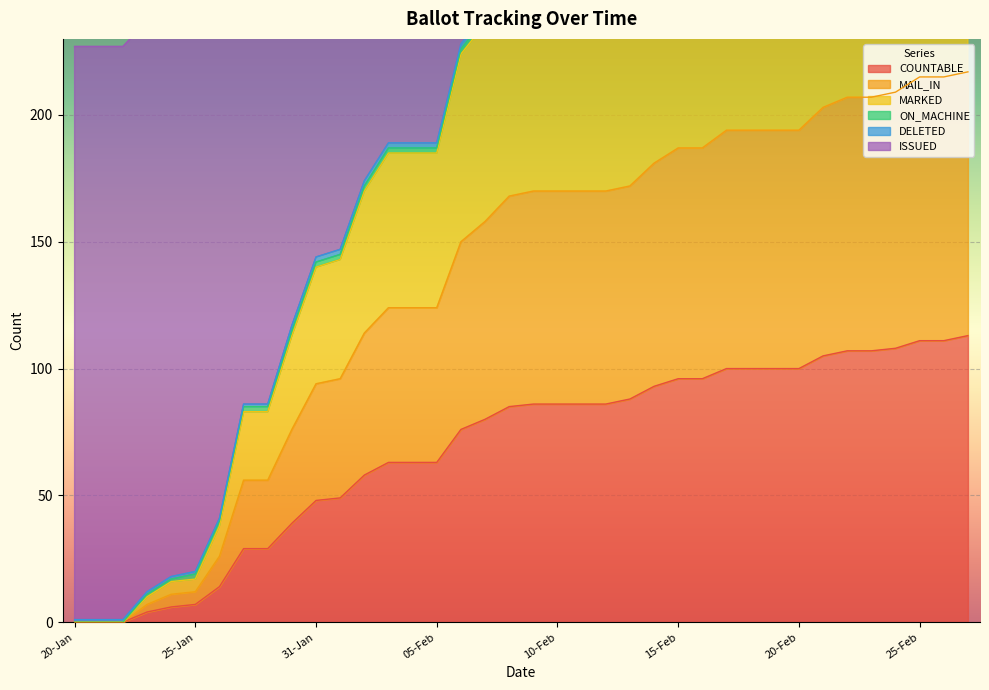

Does the chart display data point markers on the line(s)?

No